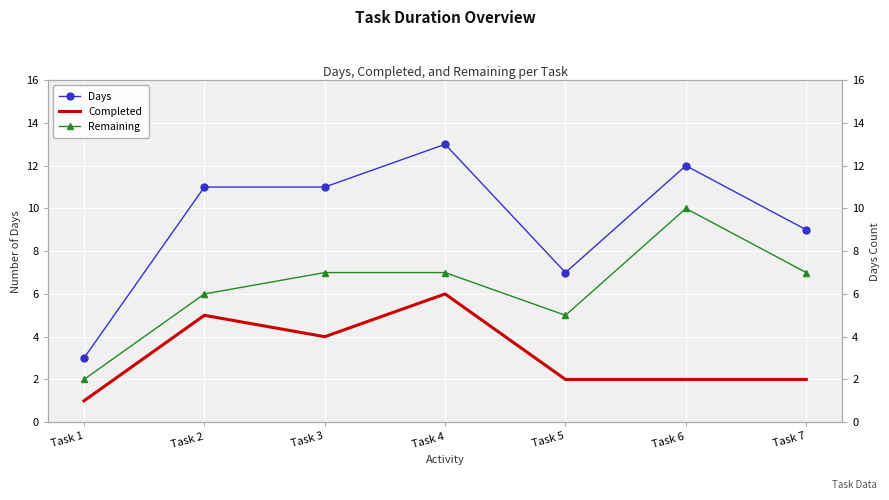

True or false: Days and Completed intersect in this chart.

False